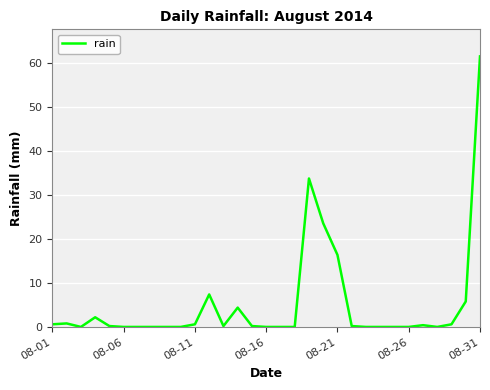

What is the difference between the maximum and minimum values?

61.6